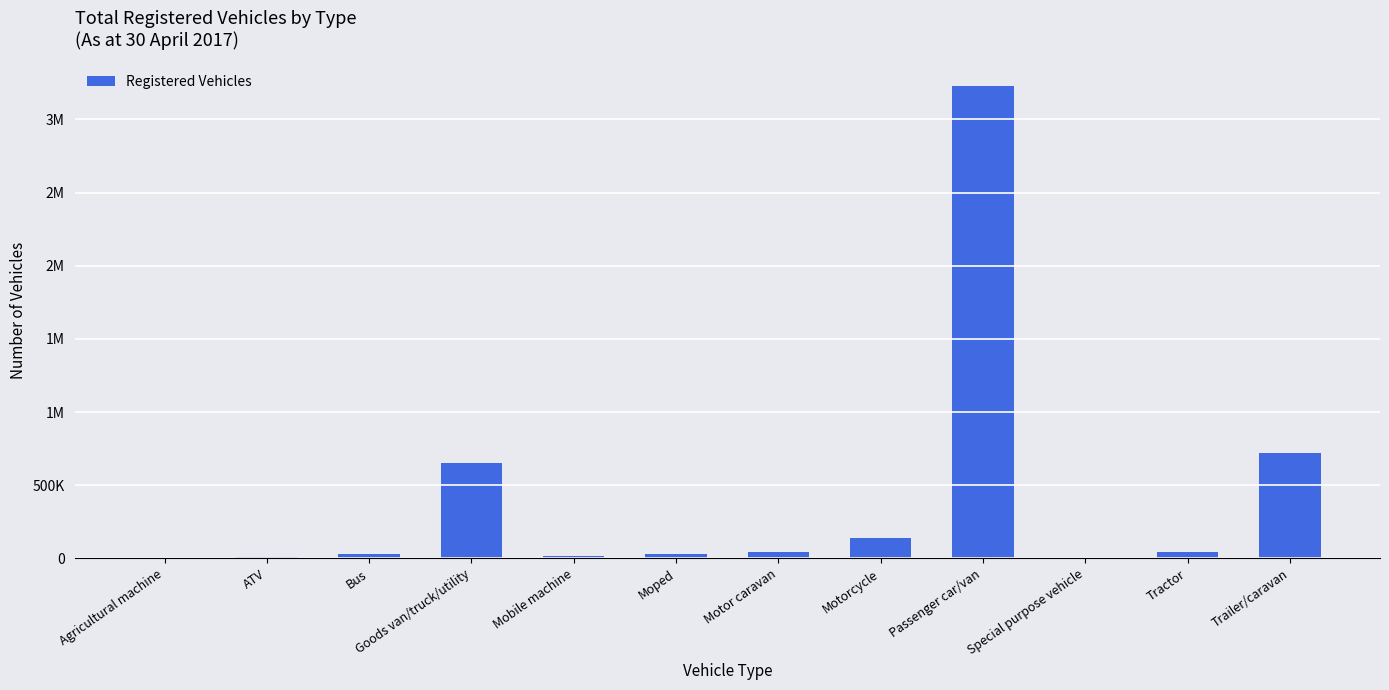

At which label does the data first exceed 40740?

Goods van/truck/utility